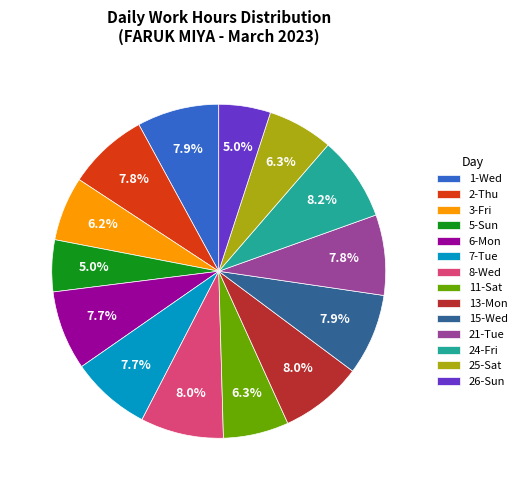

Is there any slice that represents more than half of the pie?

No